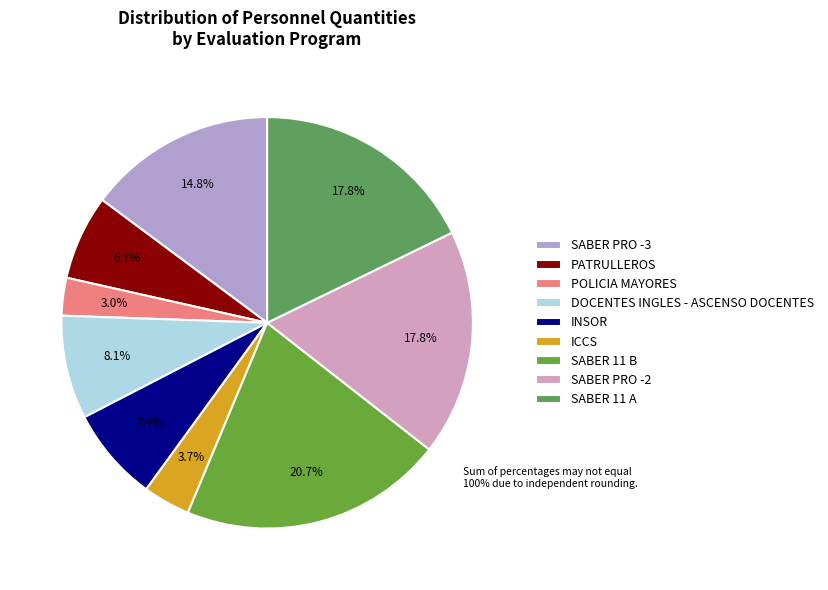

What percentage do POLICIA MAYORES and SABER 11 B together represent?

23.7%